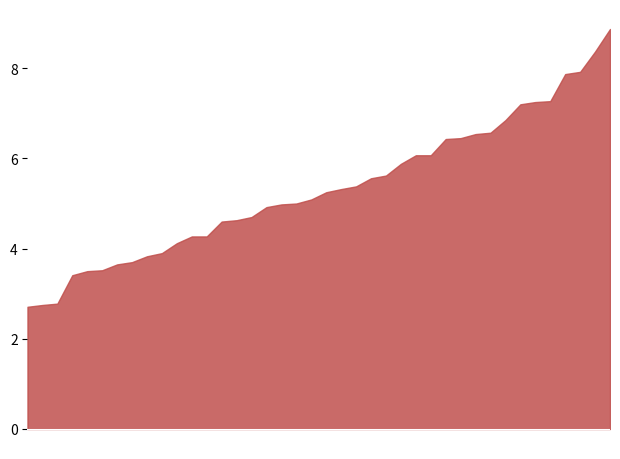

What is the greatest value displayed?

8.9